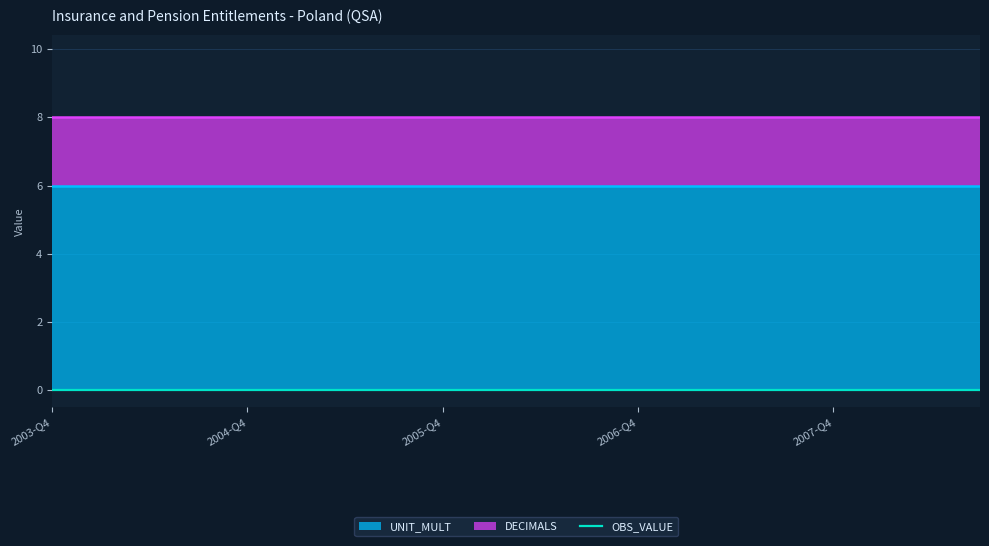

The OBS_VALUE series shows 0 at 2004-Q1. True or false?

True